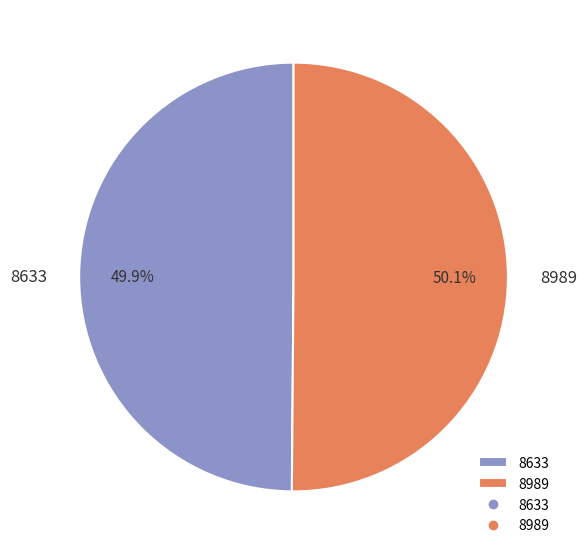

The 8633 slice represents 59% of the pie. True or false?

False